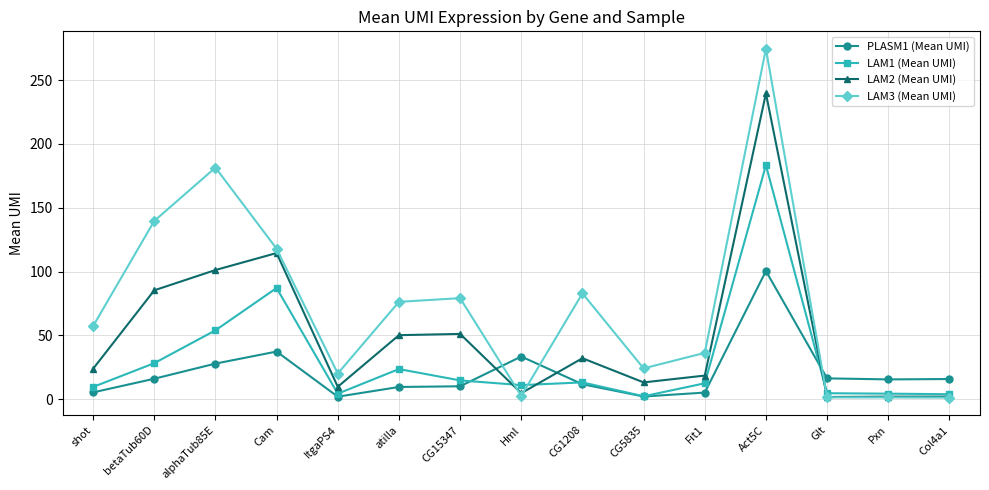

How many times do LAM3 (Mean UMI) and LAM2 (Mean UMI) cross each other?

3